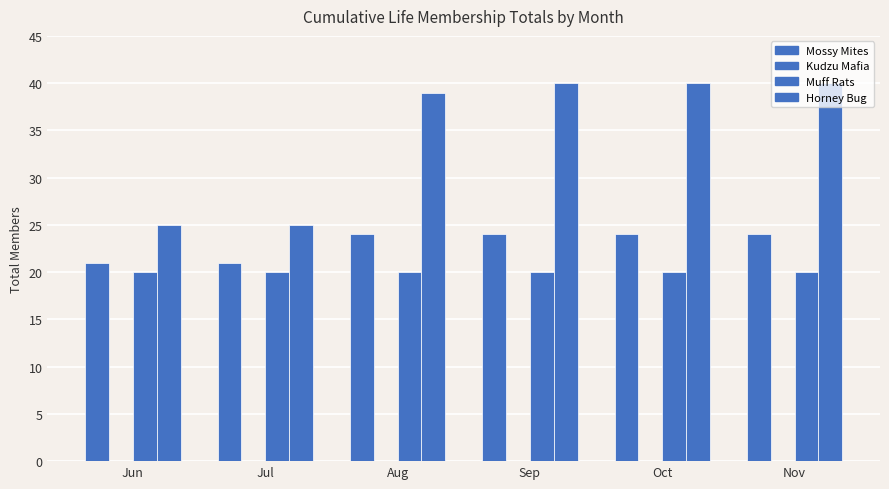

Where is Muff Rats nearest to the value 20?

Jun